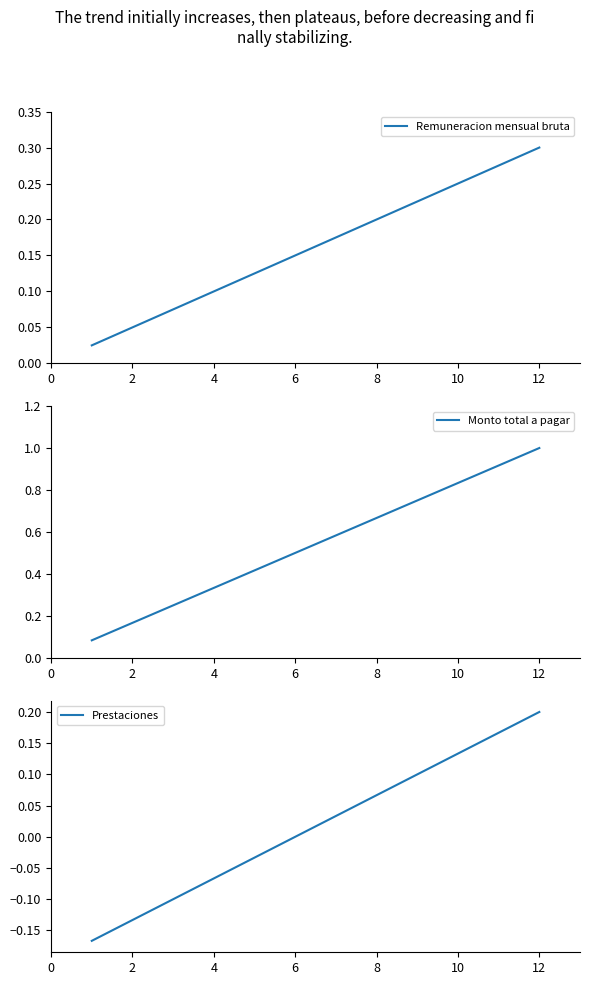

At which label does Remuneracion mensual bruta reach its peak?

12